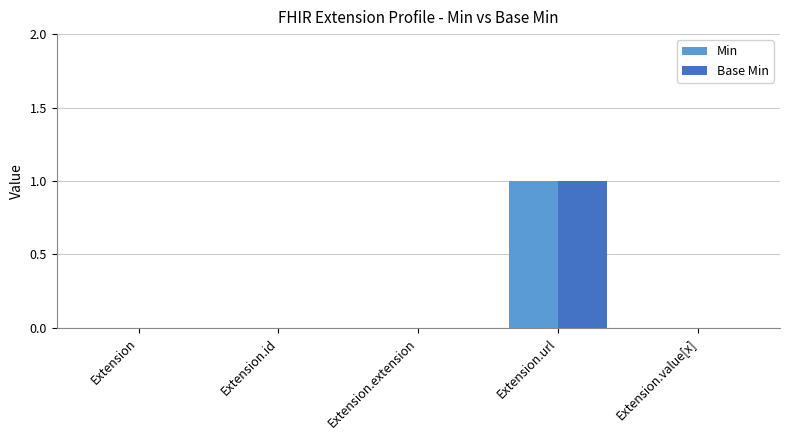

Does the chart contain stacked bars?

No